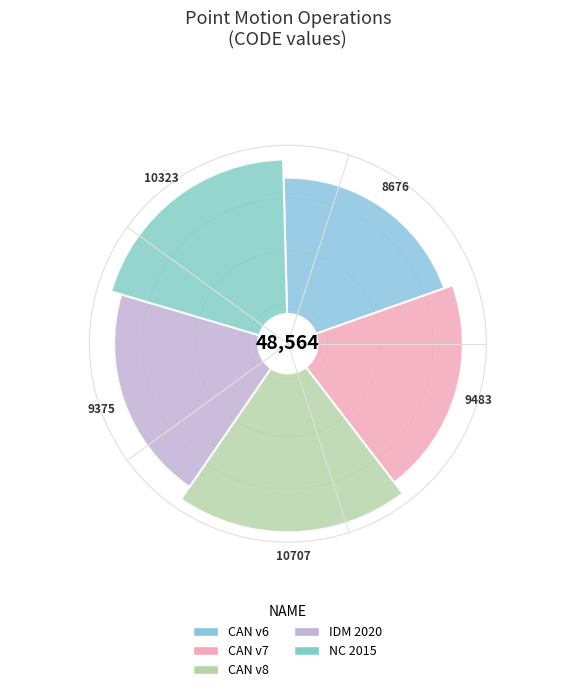

To the nearest percent, what percentage of the pie is Canada velocity grid v8?

22%